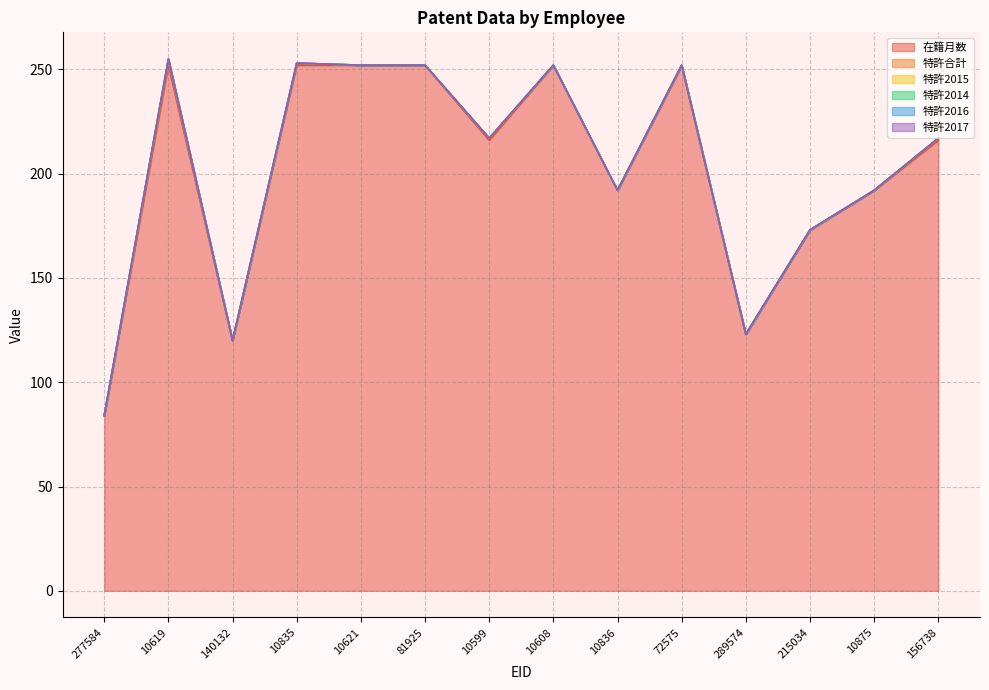

What position from the left is 81925?

6